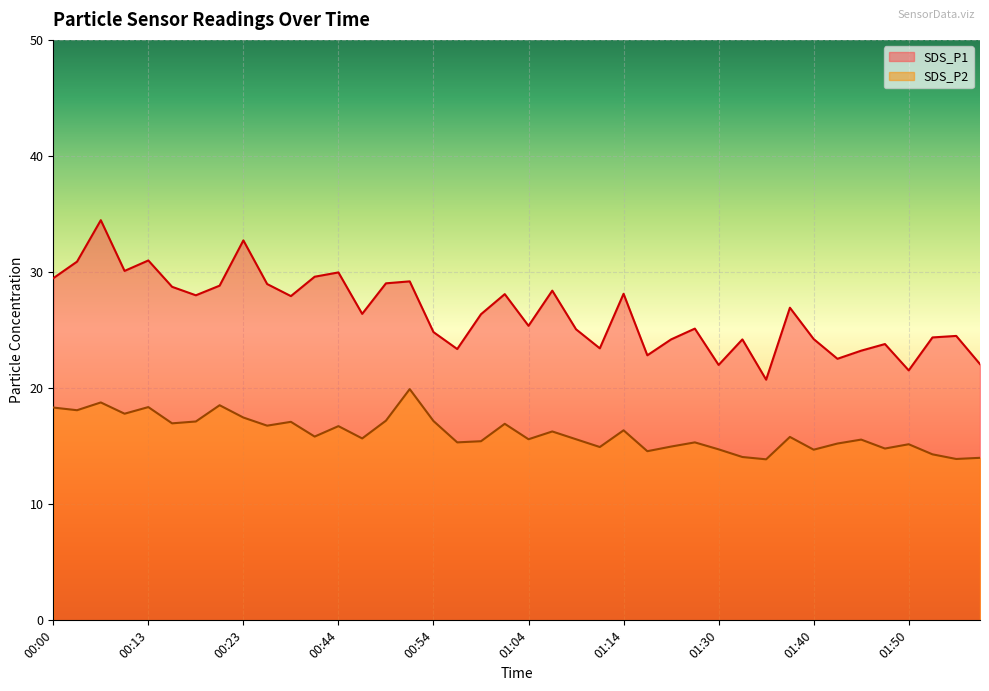

Which series changed the most between 01:01 and 01:42?

SDS_P1